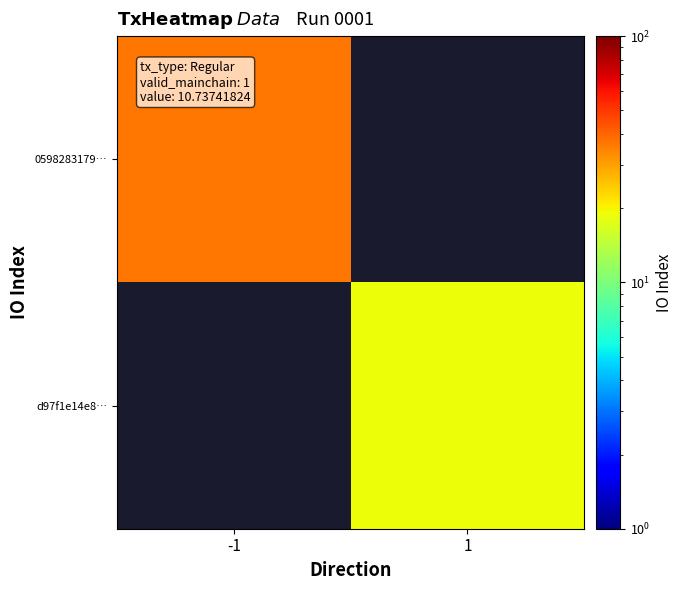

True or false: d97f1e14e8… has a value of 31.7 at 1.

False